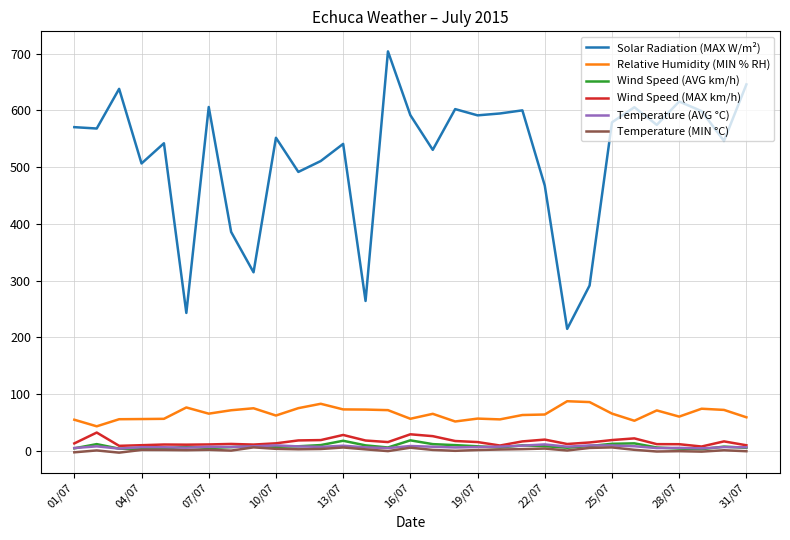

Which series has the largest range (max minus min)?

Solar Radiation (MAX W/m²)